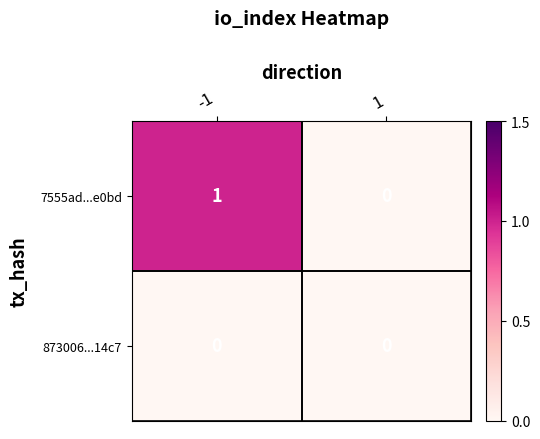

List the series in order of their peak value, highest first.

7555ad...e0bd, 873006...14c7